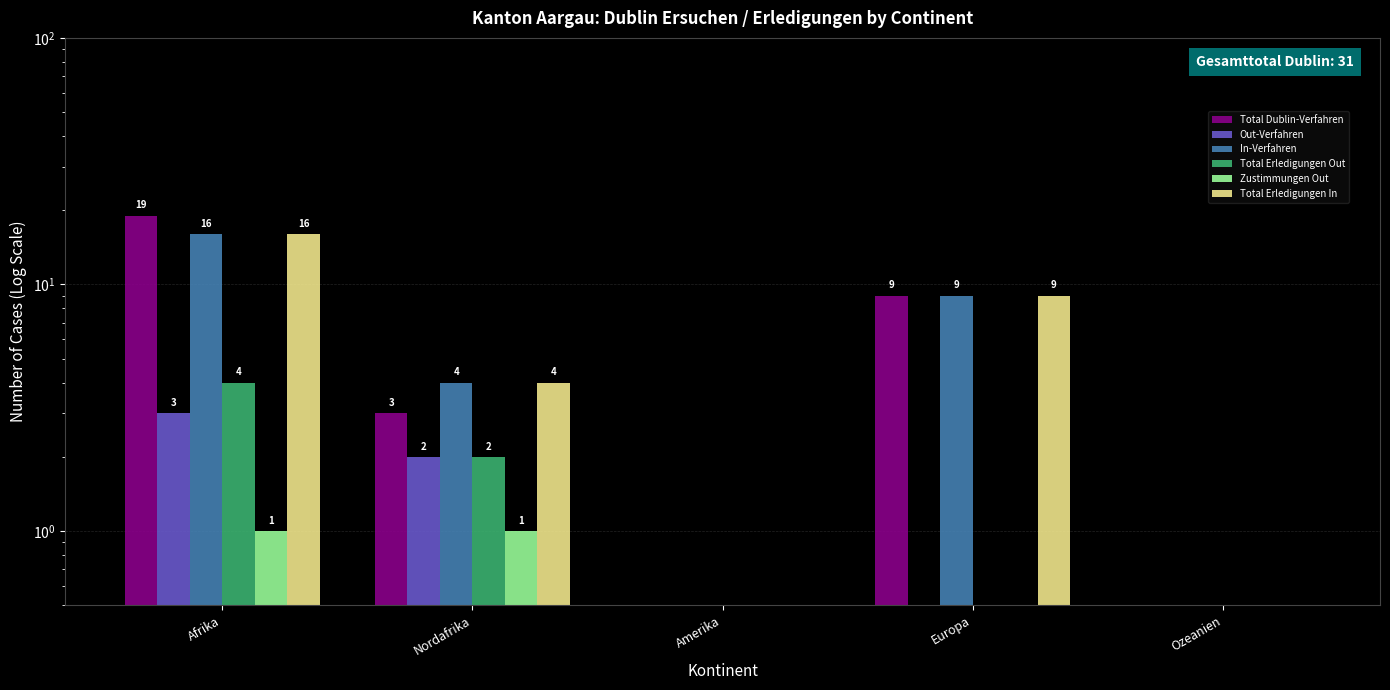

True or false: In-Verfahren has a value of 0.3 at Ozeanien.

False